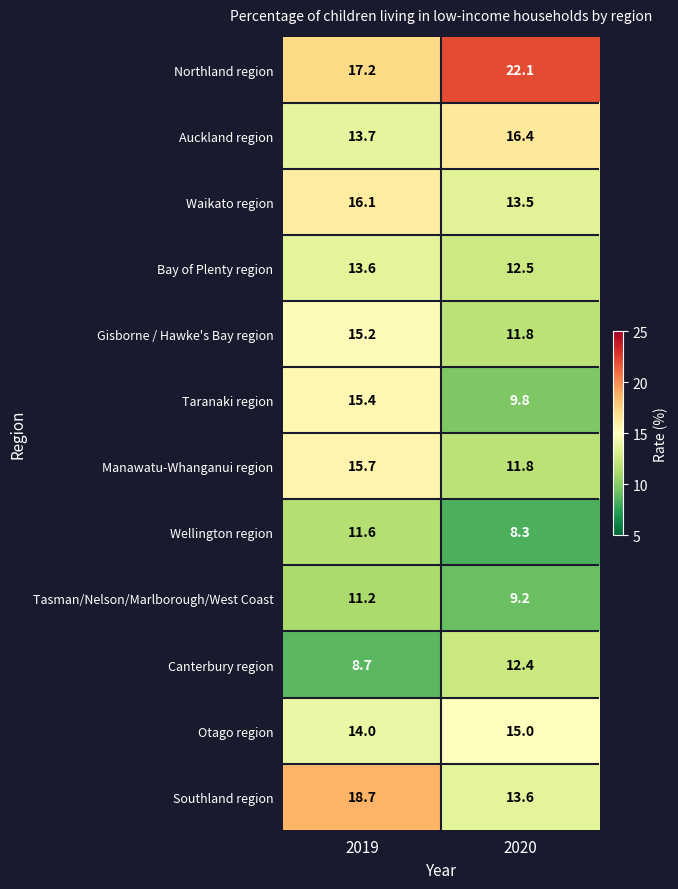

What is the difference between the Bay of Plenty region values at 2020 and 2019?

1.1